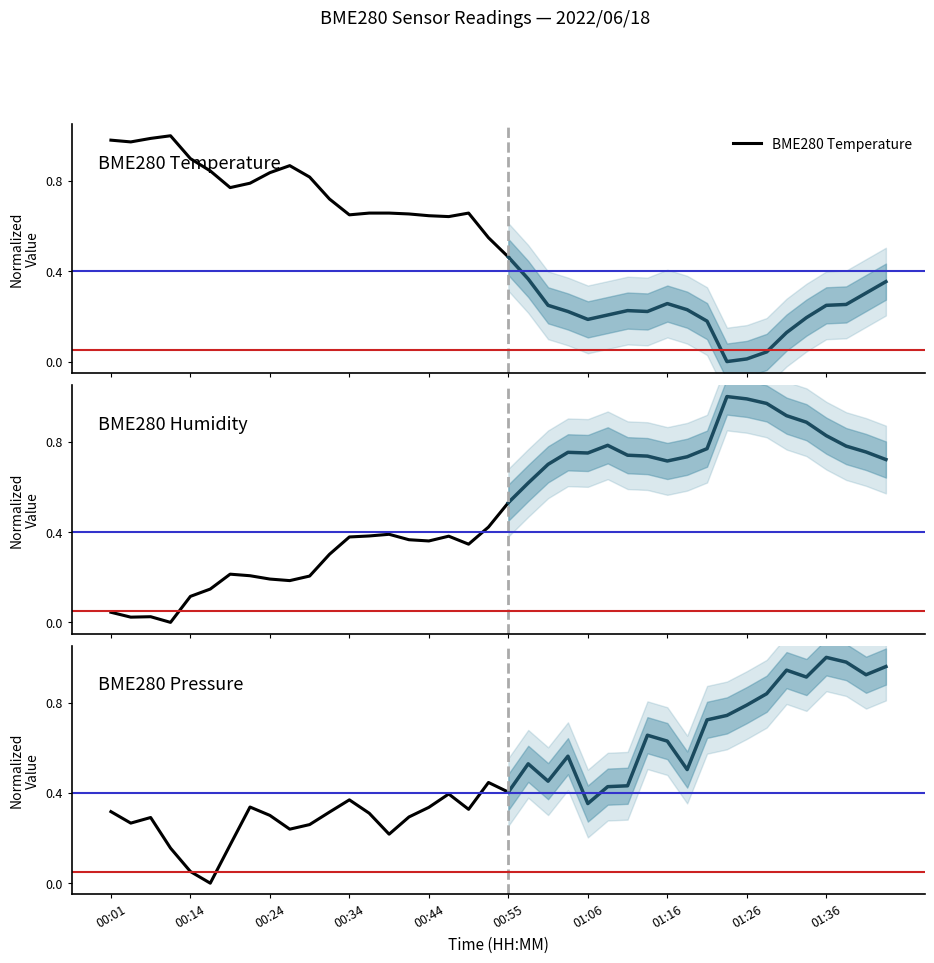

How many times do BME280 Humidity and BME280 Temperature cross each other?

1